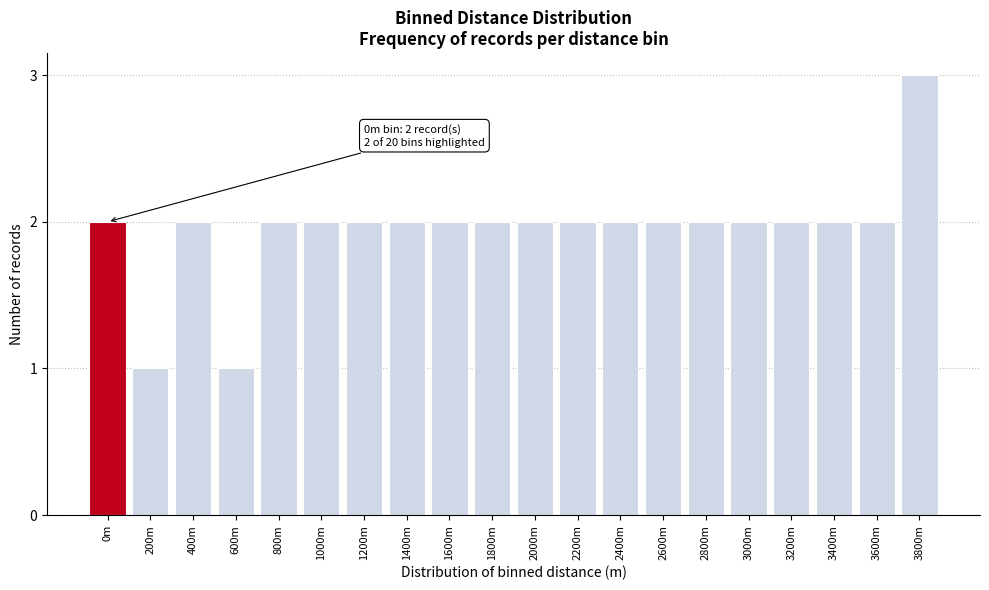

Reading left to right, what are all the values shown in this chart?

2	1	2	1	2	2	2	2	2	2	2	2	2	2	2	2	2	2	2	3